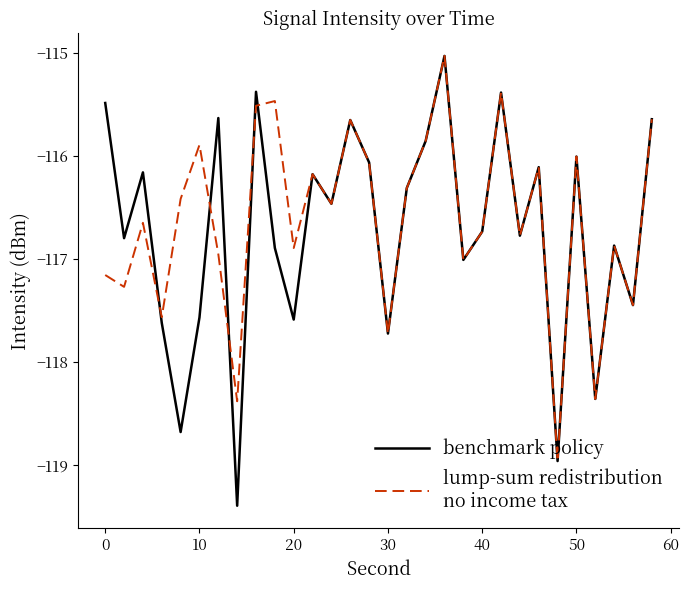

What is the minimum value shown in the chart?

-119.4